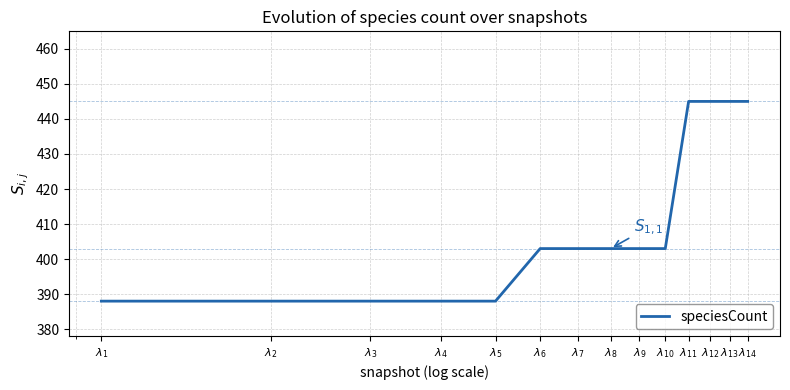

How many series are shown in this chart?

1